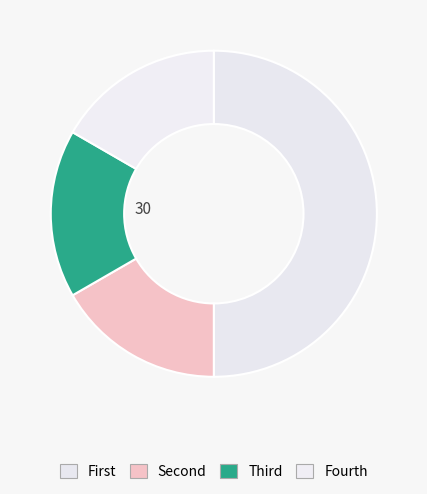

Is there any slice that represents more than half of the pie?

No